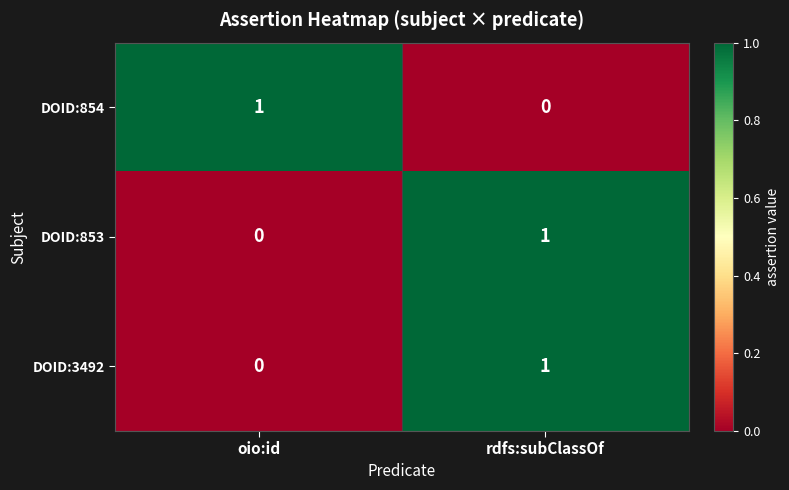

List the labels in order of DOID:853 value, largest first.

rdfs:subClassOf, oio:id